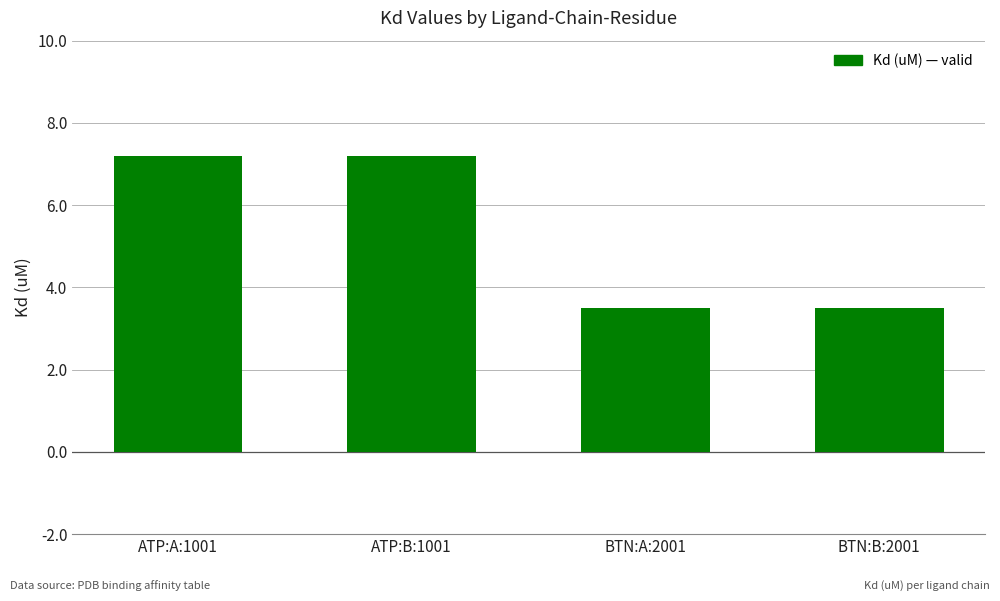

What is the sum of the values at BTN:A:2001 and BTN:B:2001?

7.0